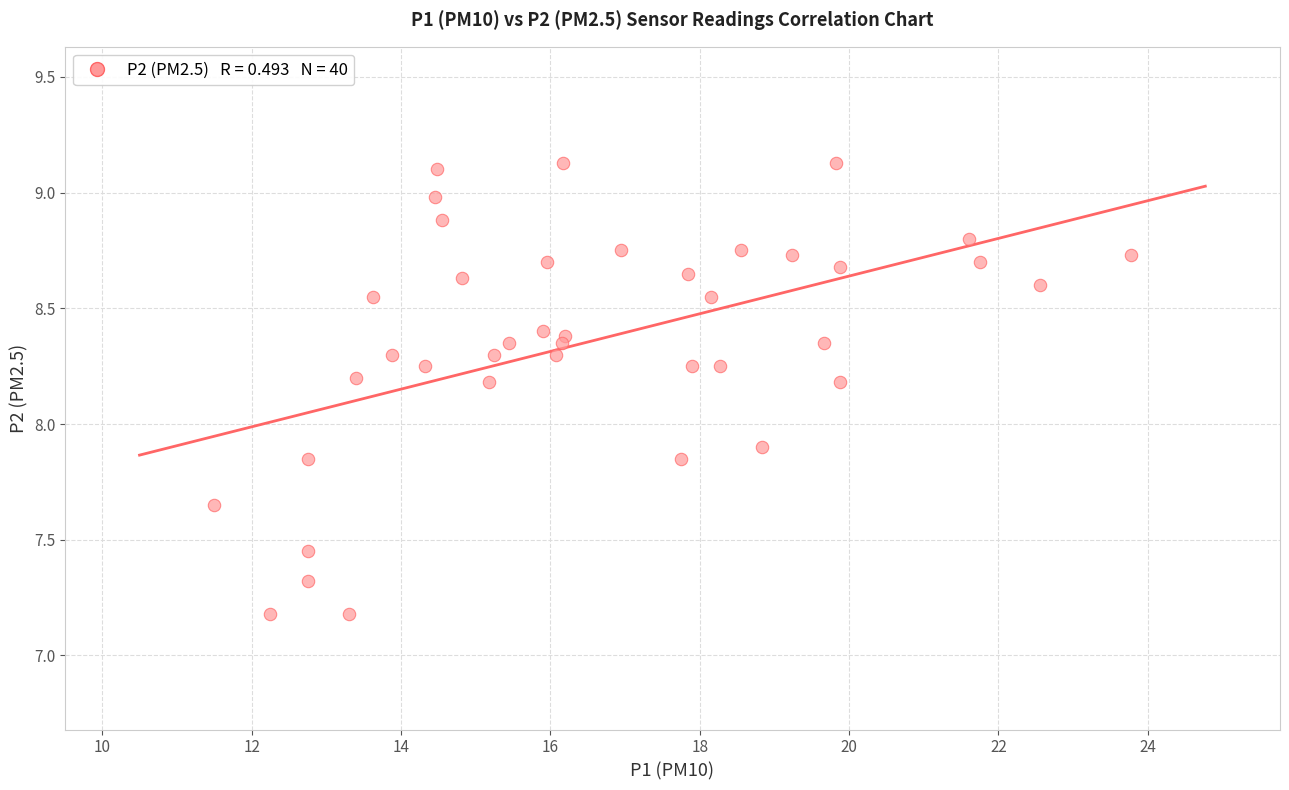

What is the range of X values (max minus min)?

12.3